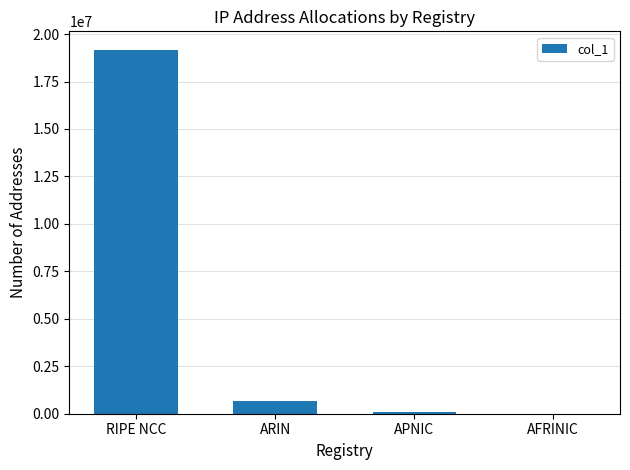

What is the average value?

4979264